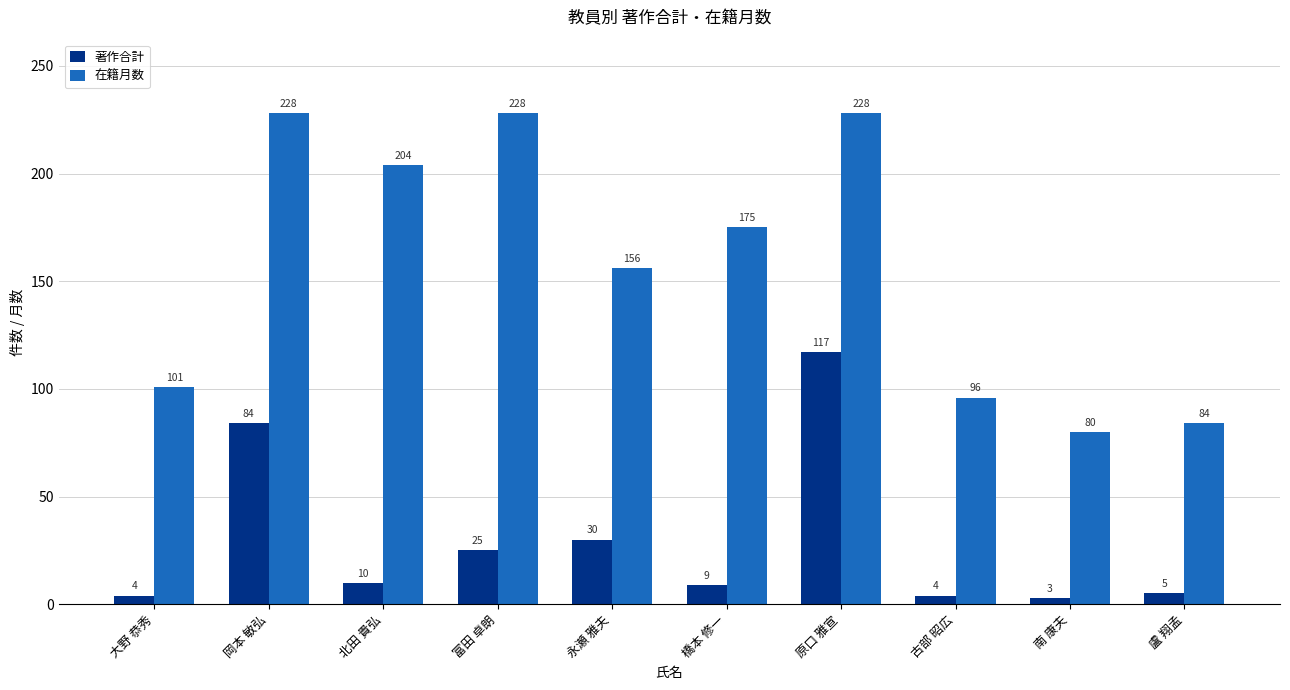

What is the sum of the 著作合計 values at 盧 翔孟 and 岡本 敏弘?

89